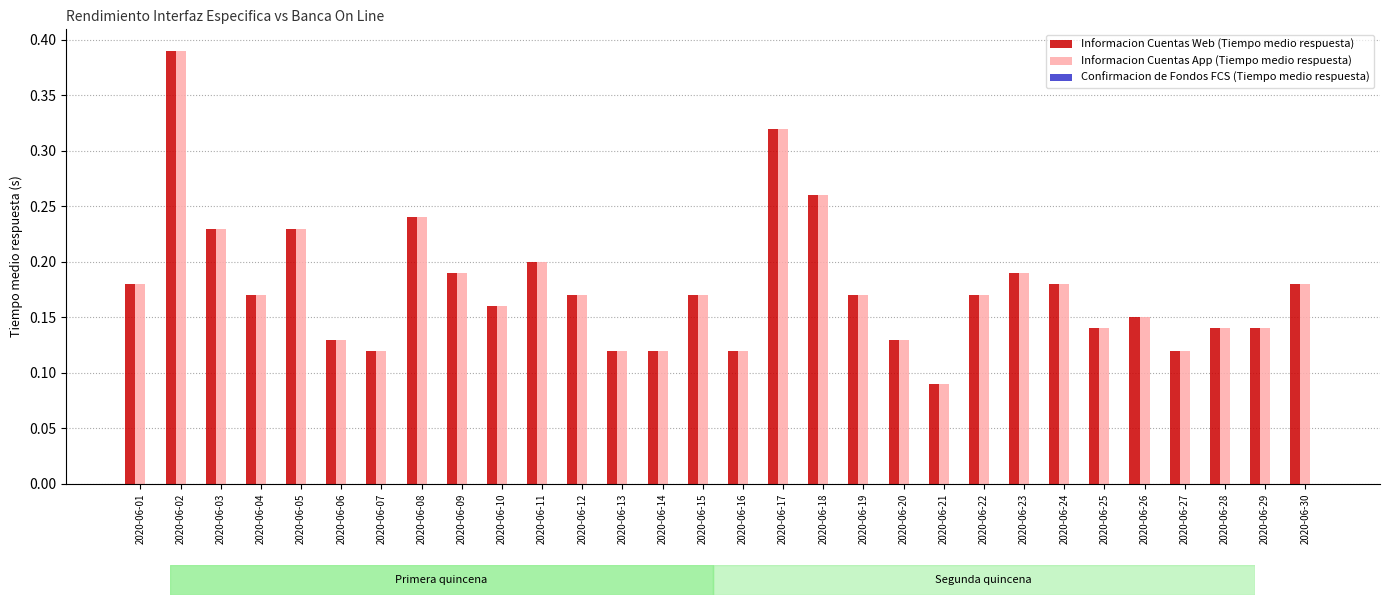

Which label corresponds to the largest value in the chart?

2020-06-02